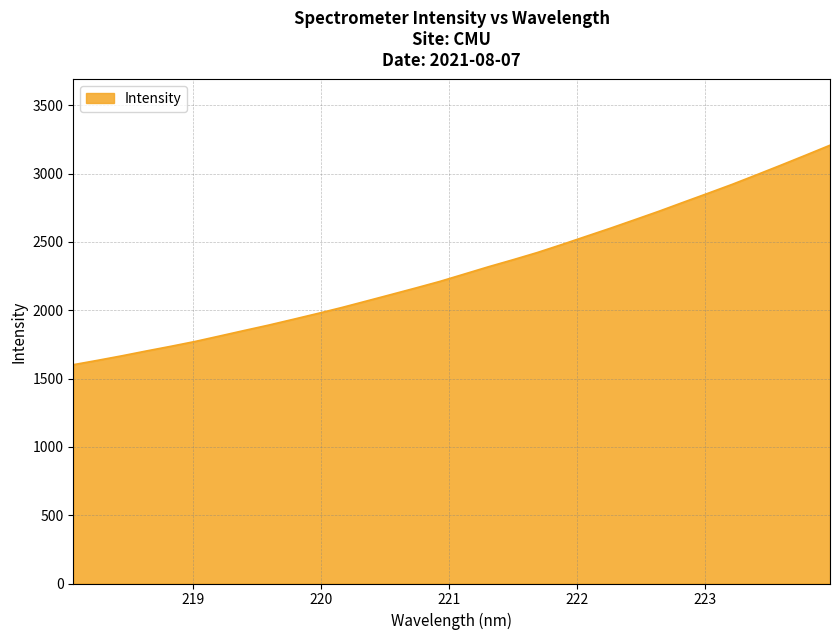

What is the maximum value shown in the chart?

3207.4